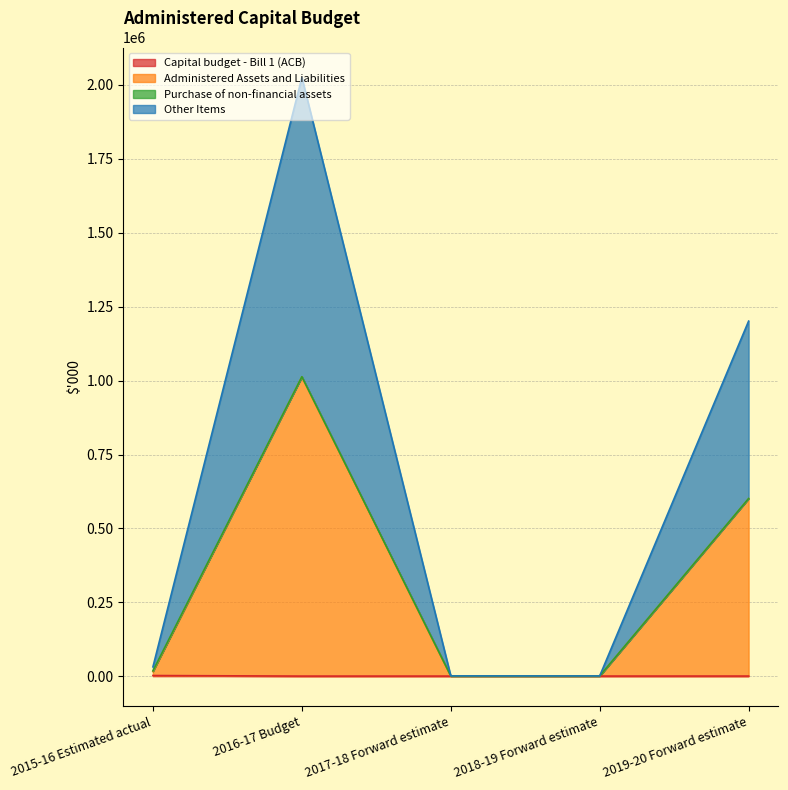

What position from the right is 2019-20 Forward estimate?

1